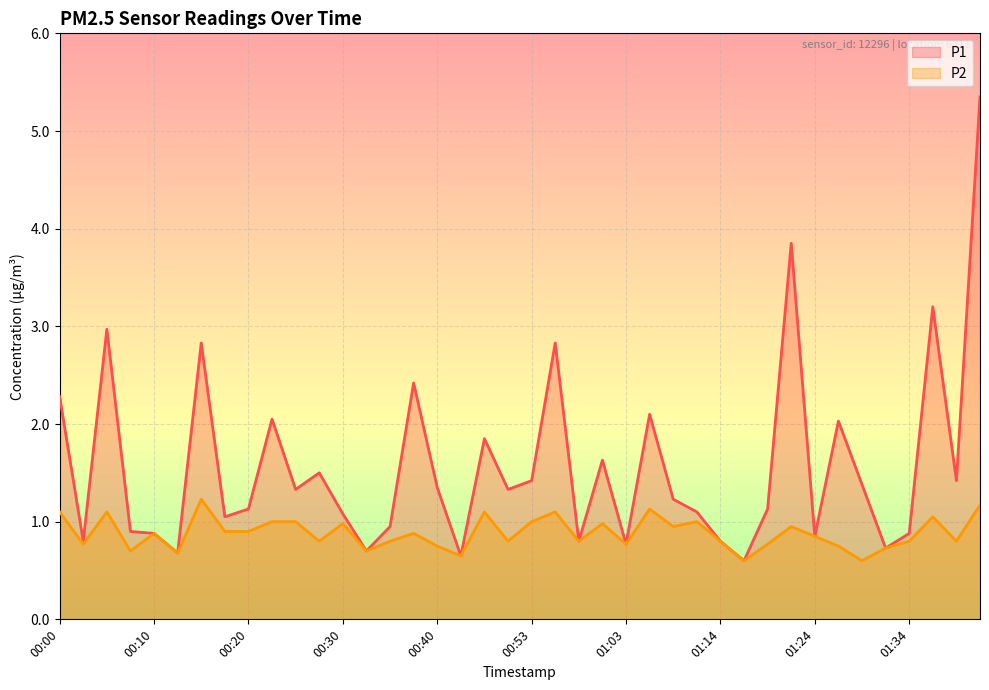

Rank the series by their maximum value, from lowest to highest.

P2, P1